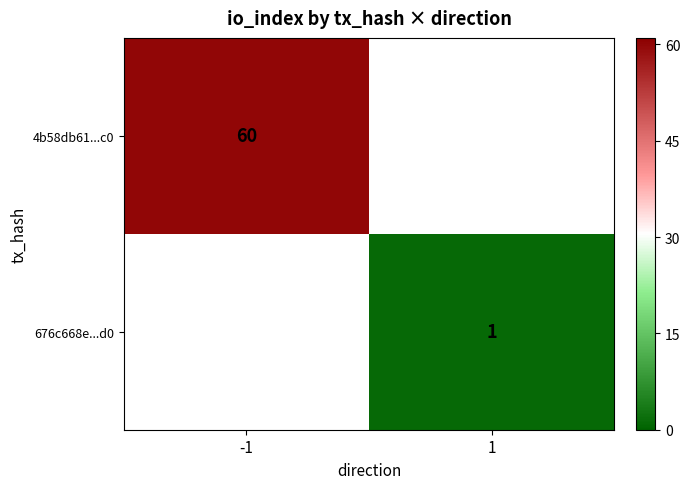

What is the smallest value displayed?

1.0